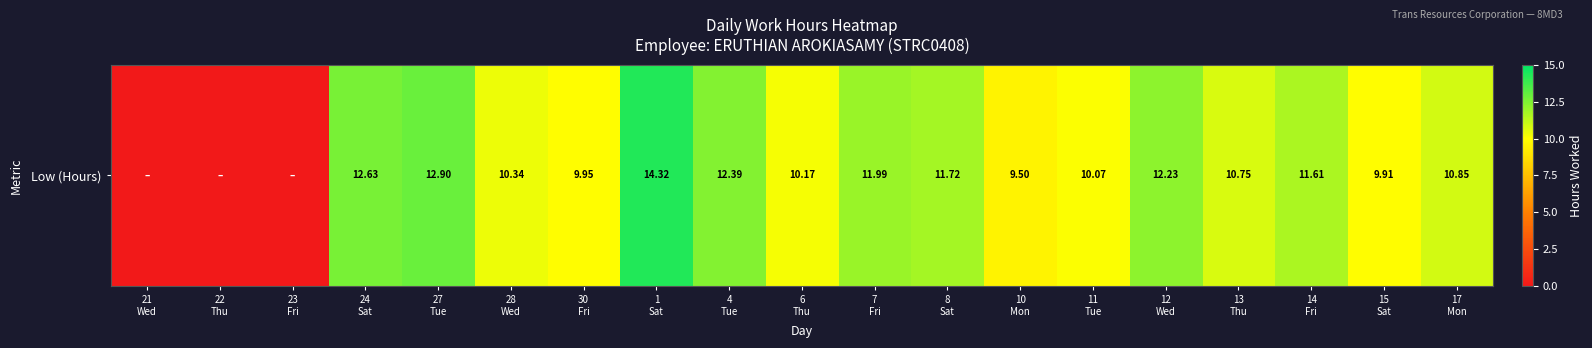

Which has a higher value, 6
Thu or 21
Wed?

6
Thu